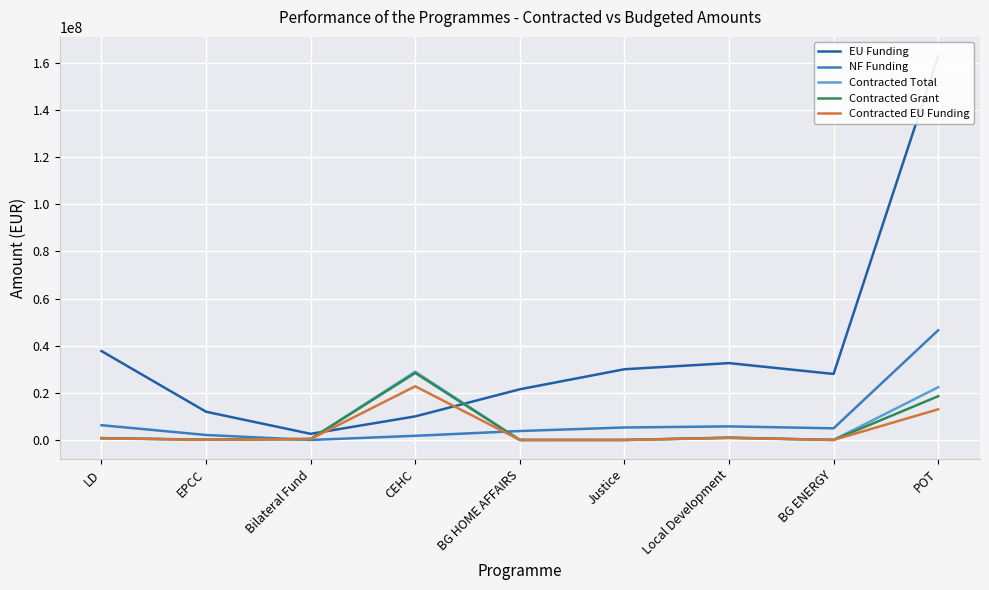

Is it true that Contracted Total equals 444579.9 at LD?

False